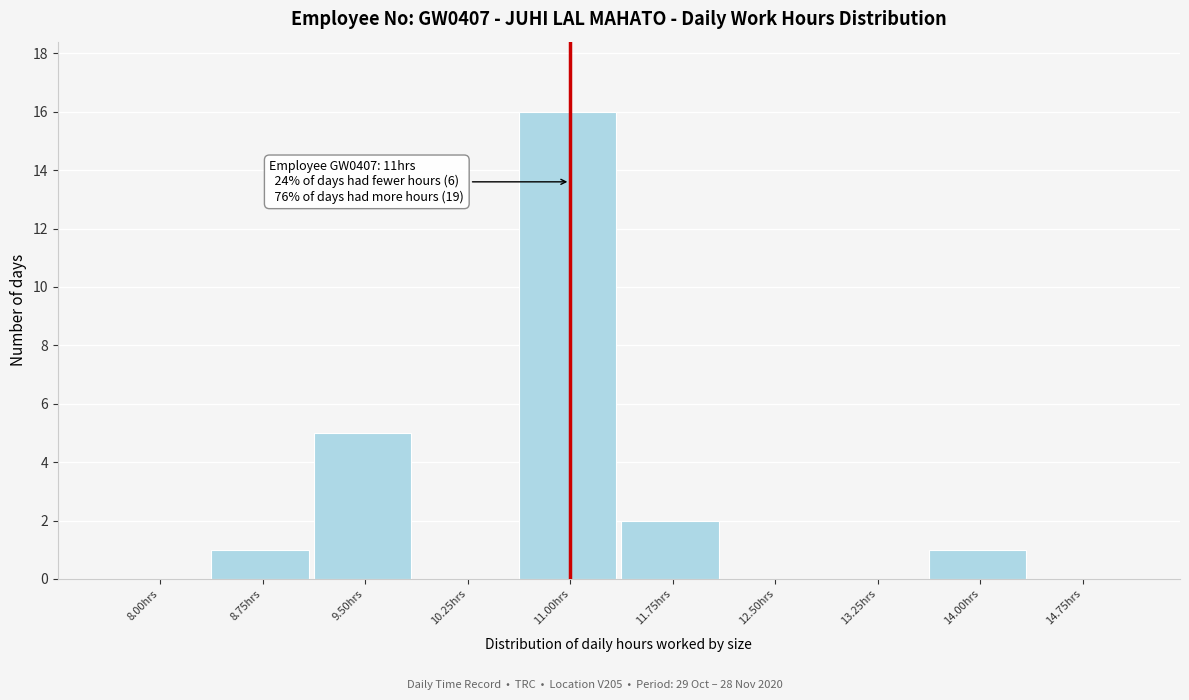

Reading right to left, list all the values displayed in this chart.

14.75hrs=0	14.00hrs=1	13.25hrs=0	12.50hrs=0	11.75hrs=2	11.00hrs=16	10.25hrs=0	9.50hrs=5	8.75hrs=1	8.00hrs=0